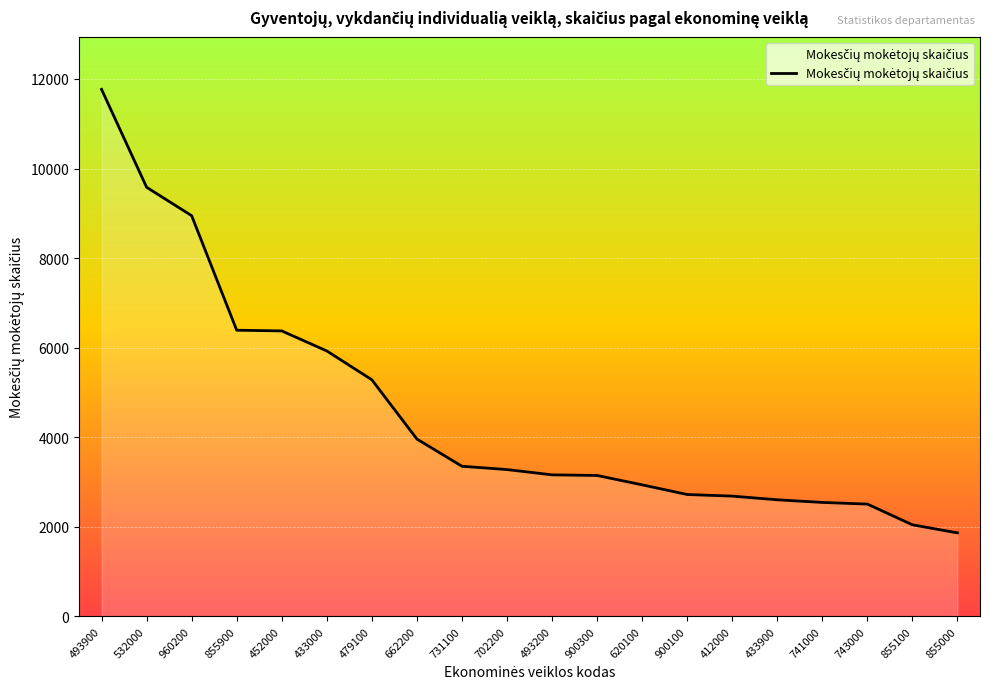

What is the smallest value displayed?

1863